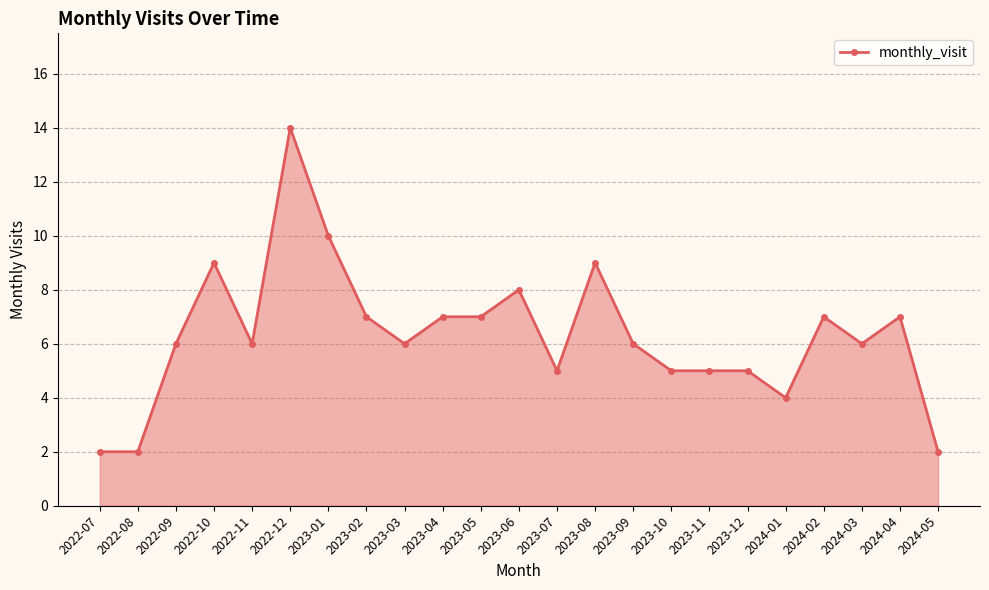

What is the ratio of the value at 2023-06 to the value at 2024-01?

2.0